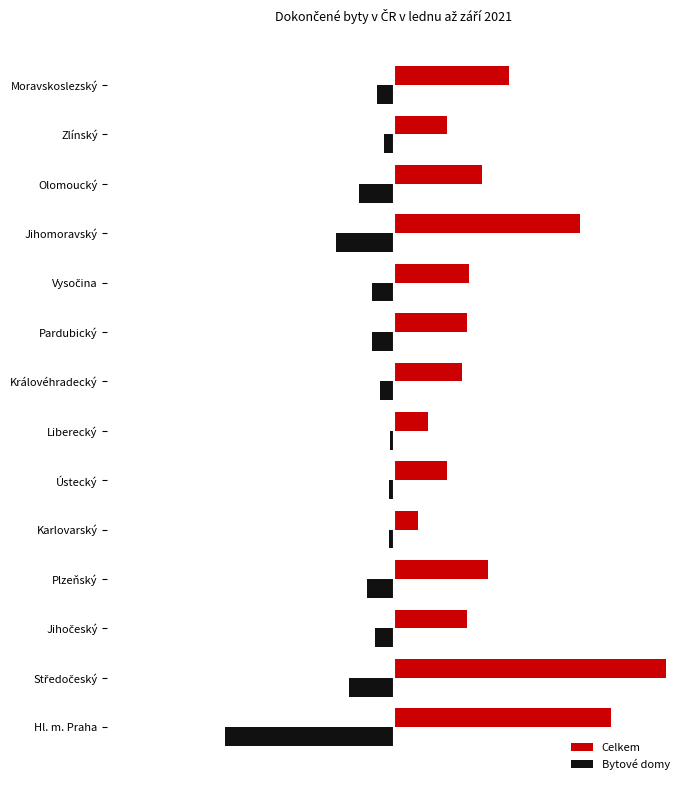

What are all the series names shown in the legend?

Celkem, Bytové domy